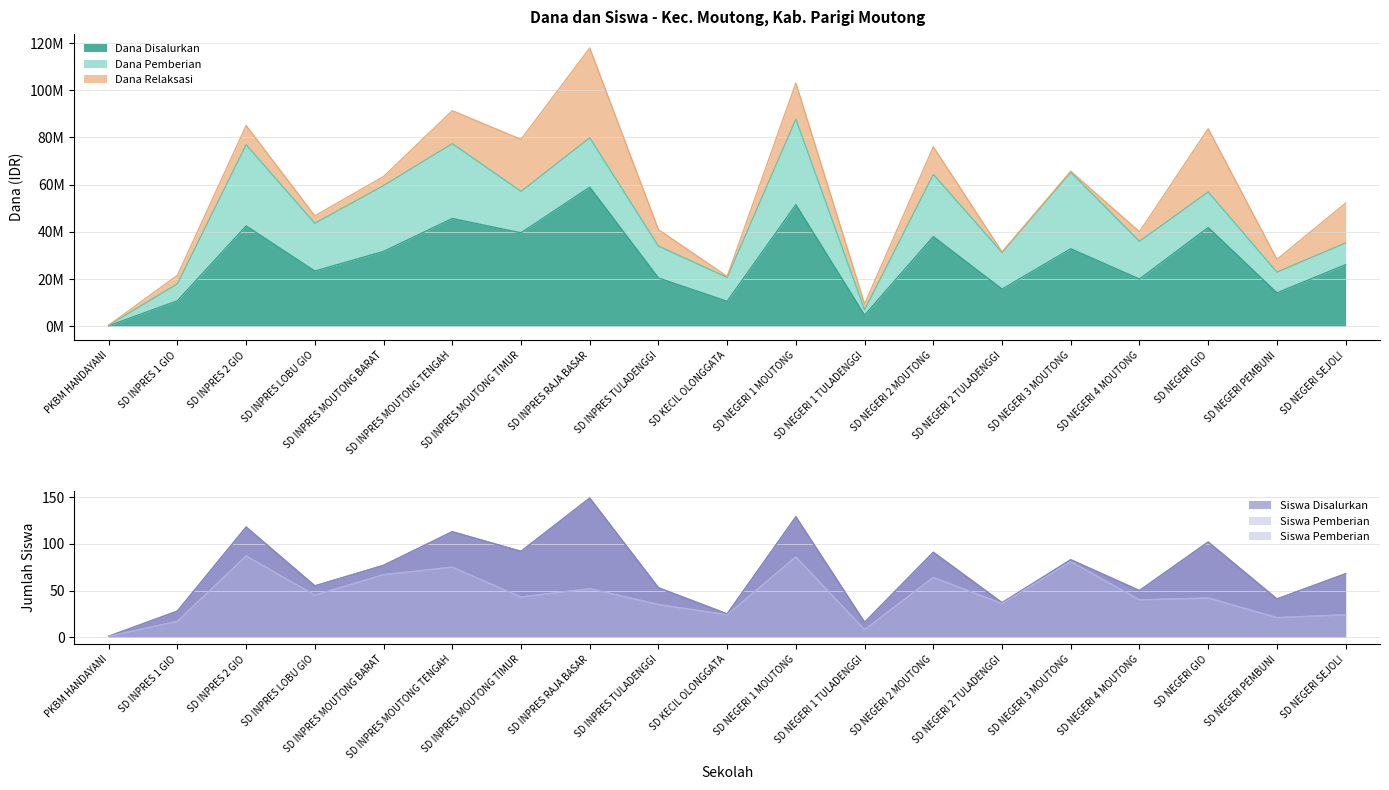

What is the difference between the maximum and second lowest values in the Siswa Pemberian series?

79